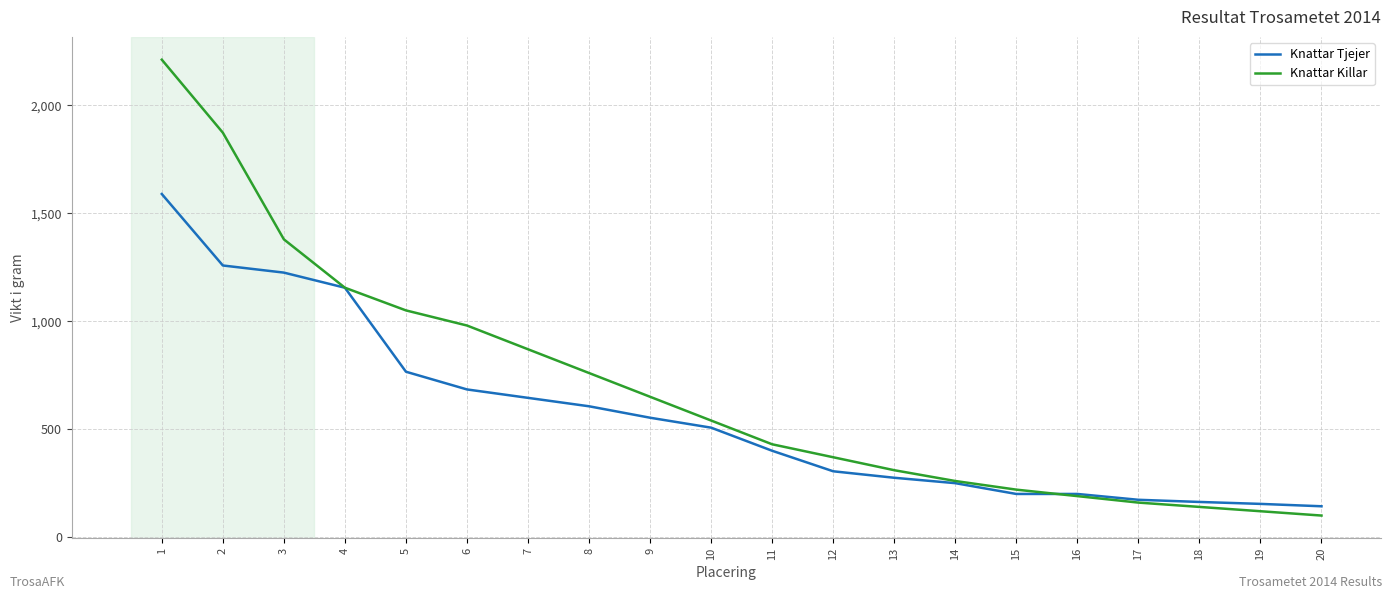

True or false: Knattar Tjejer has more than 2 points higher than both neighbors.

False